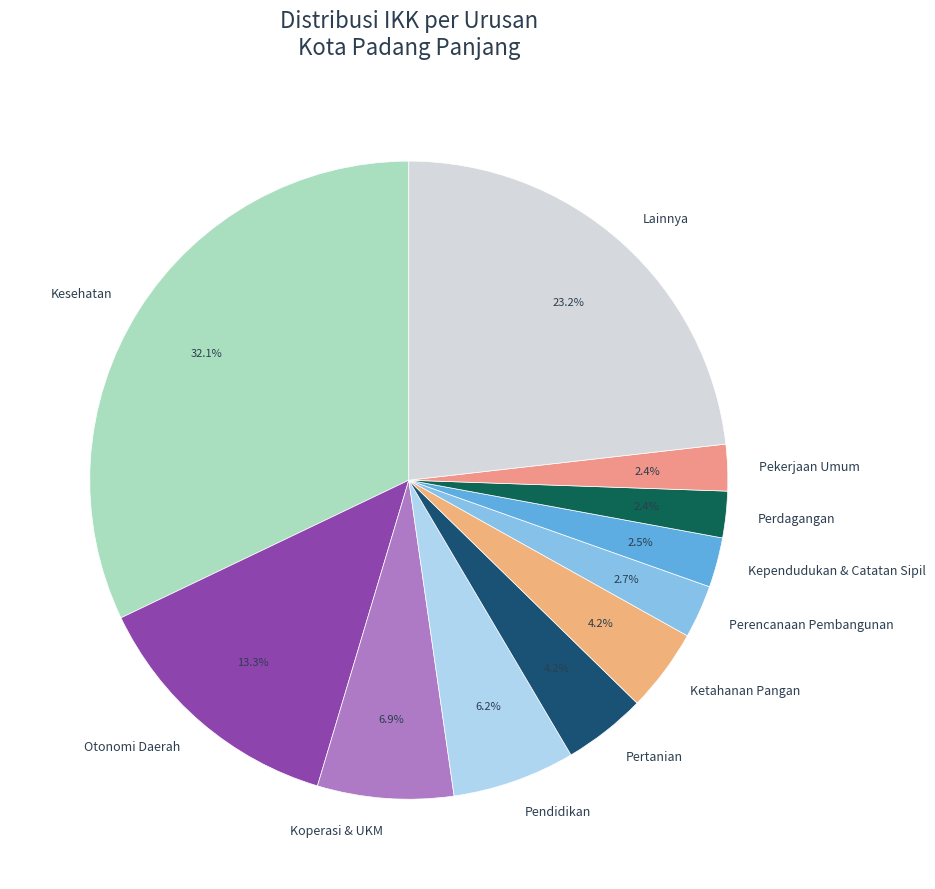

Between Perencanaan Pembangunan and Pendidikan, which is larger?

Pendidikan